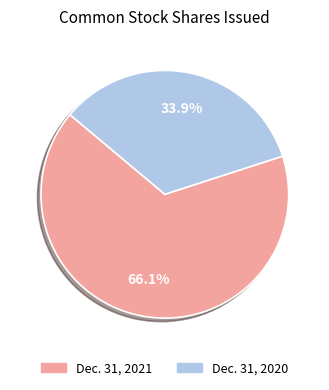

To the nearest percent, what is the average slice percentage?

50%